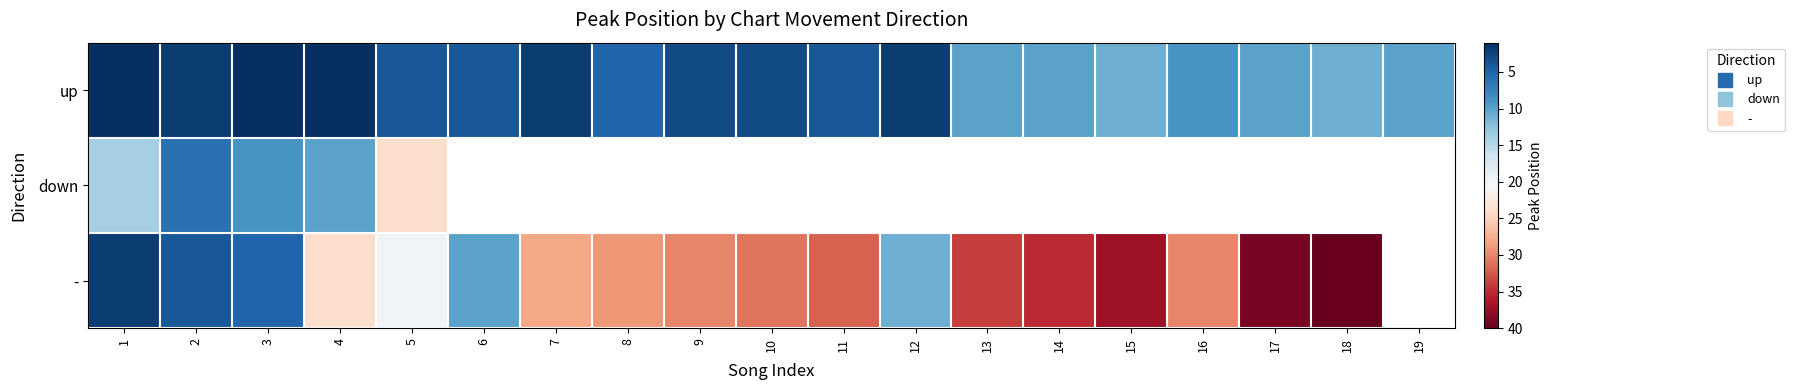

Which has a higher value, 16 or 17?

17